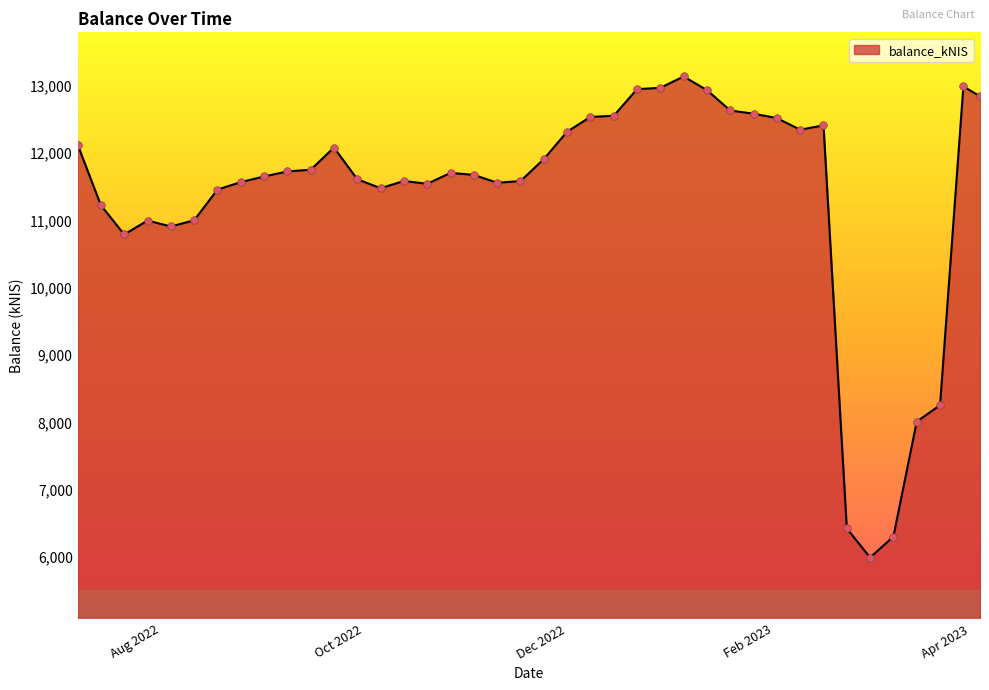

What is the minimum value shown in the chart?

5976.2